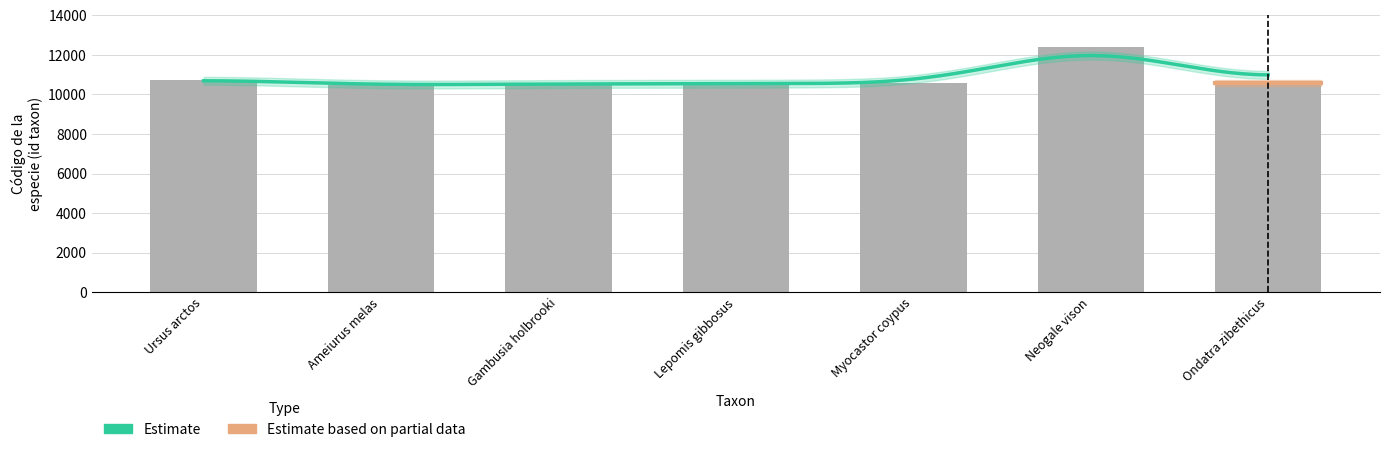

How many values are below 10559?

3